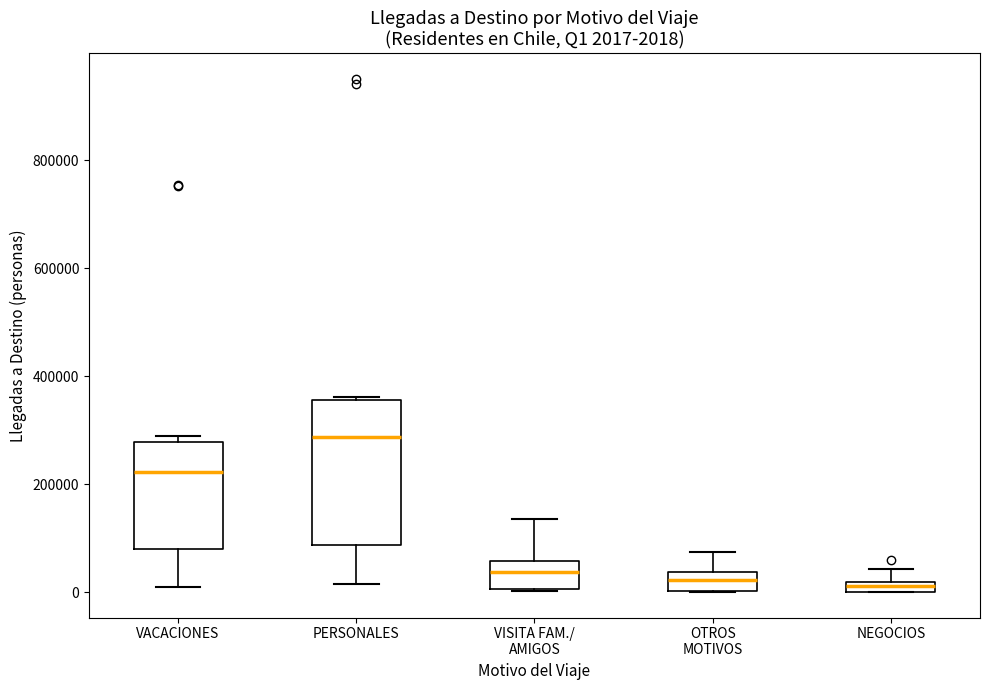

Which box is the tallest, from its lower edge to its upper edge?

PERSONALES